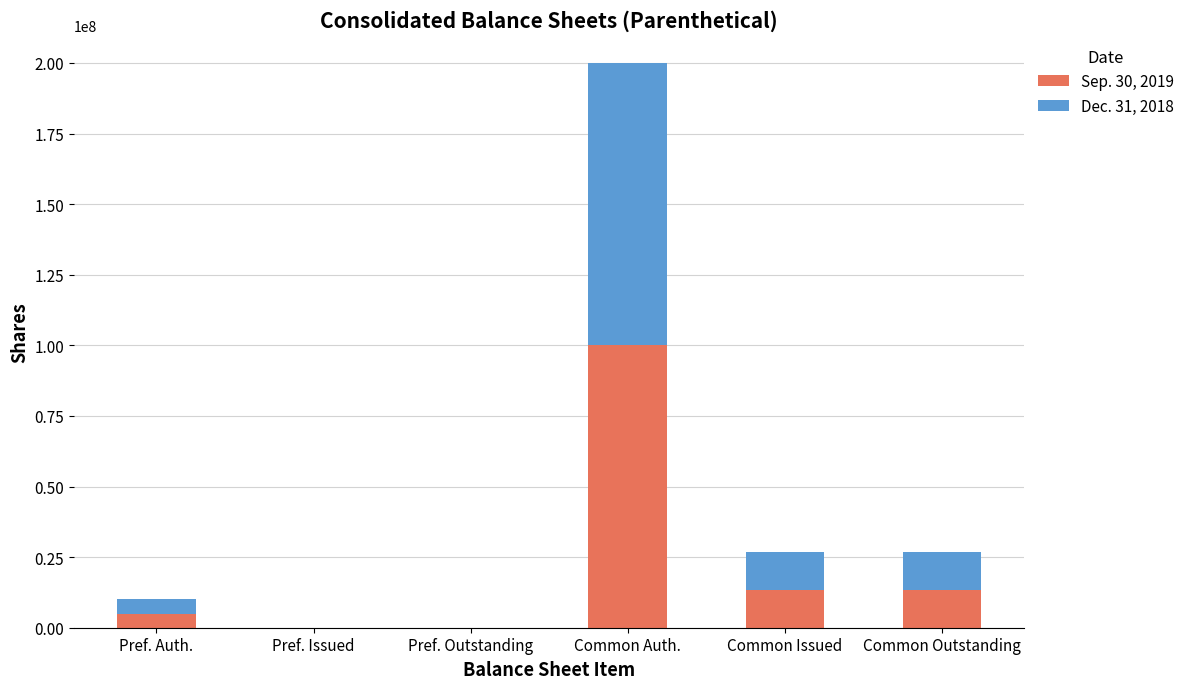

Reading left to right, list the values for the Sep. 30, 2019 series.

Pref. Auth.=5000000	Pref. Issued=0	Pref. Outstanding=0	Common Auth.=100000000	Common Issued=13472937	Common Outstanding=13472937